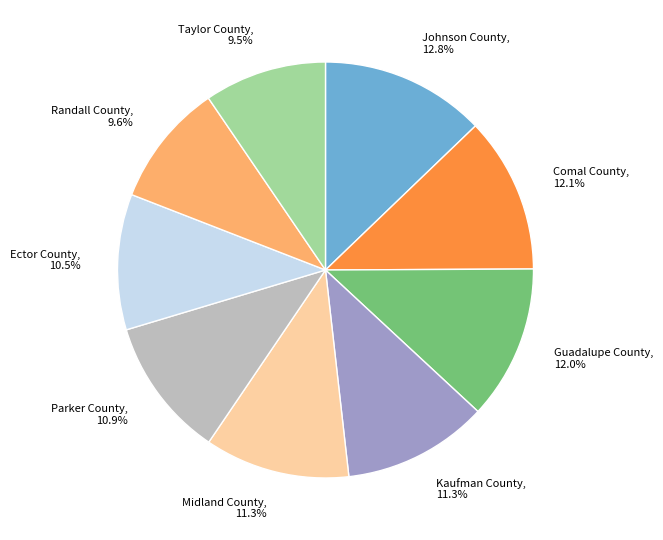

Which has a higher value, Midland County, 11.3% or Johnson County, 12.8%?

Johnson County, 12.8%